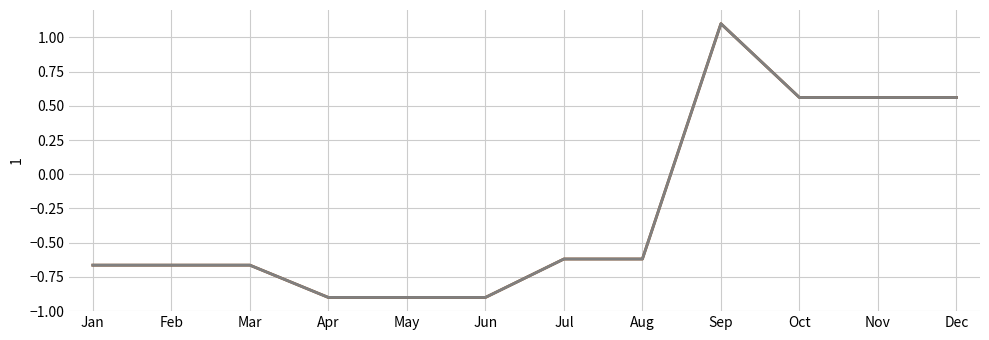

Reading left to right, list all the values displayed in this chart.

補填金・積立金補正額: Jan=-0.7	Feb=-0.7	Mar=-0.7	Apr=-0.9	May=-0.9	Jun=-0.9	Jul=-0.6	Aug=-0.6	Sep=1.1	Oct=0.6	Nov=0.6	Dec=0.6
差引単純平均単価: Jan=-0.7	Feb=-0.7	Mar=-0.7	Apr=-0.9	May=-0.9	Jun=-0.9	Jul=-0.6	Aug=-0.6	Sep=1.1	Oct=0.6	Nov=0.6	Dec=0.6